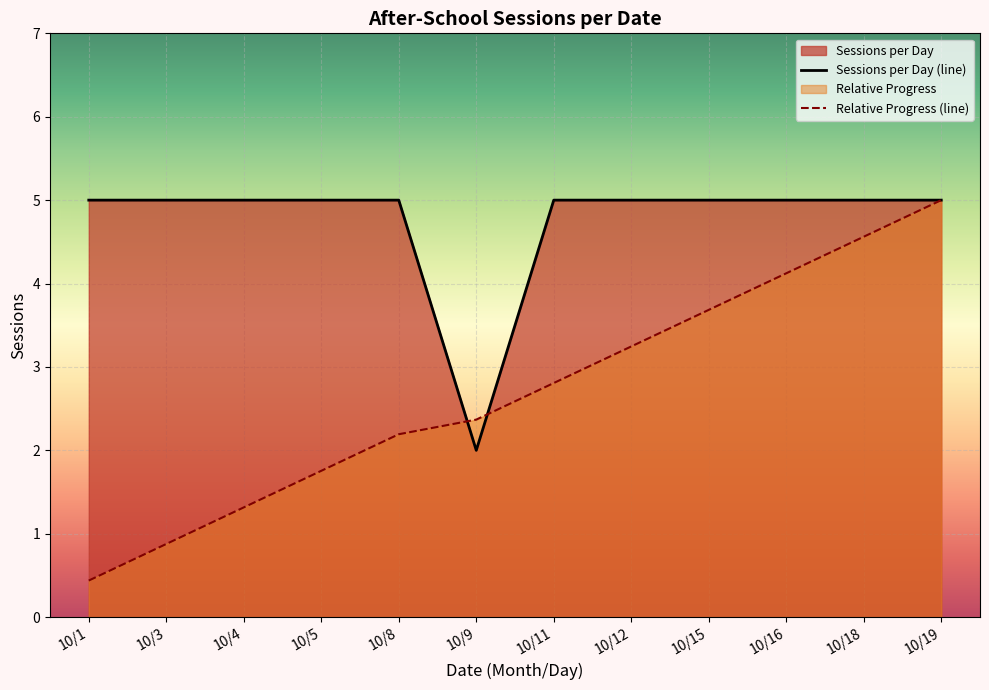

Between which two adjacent categories do Sessions per Day (line) and Relative Progress (line) first intersect?

10/8 and 10/9